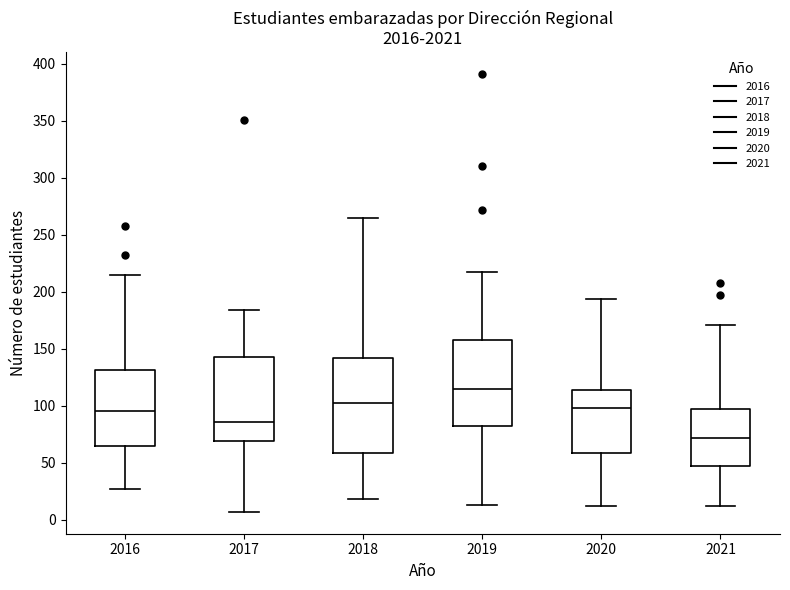

Where does the upper whisker of the box at x = 2017 end on the y-axis? The values are not printed on the chart, so give them approximately, as read against the axis.

185